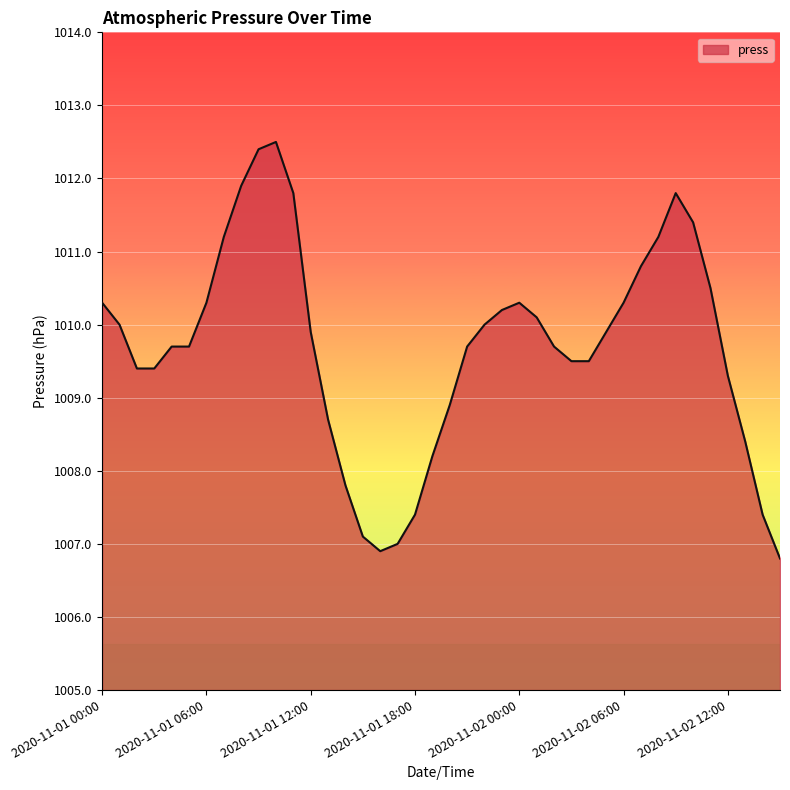

What is the smallest value displayed?

1006.8